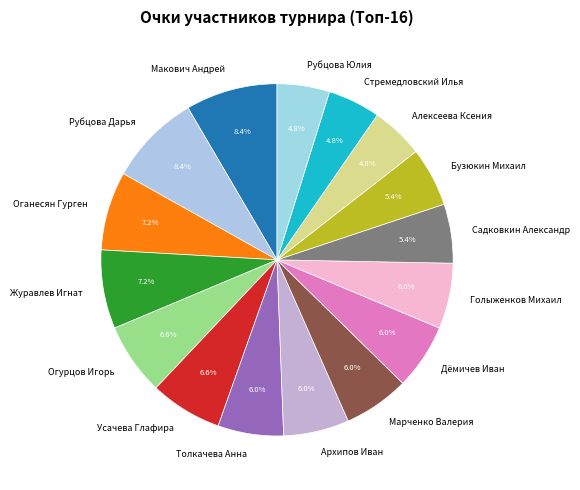

Does Голыженков Михаил represent more than half of the total?

No